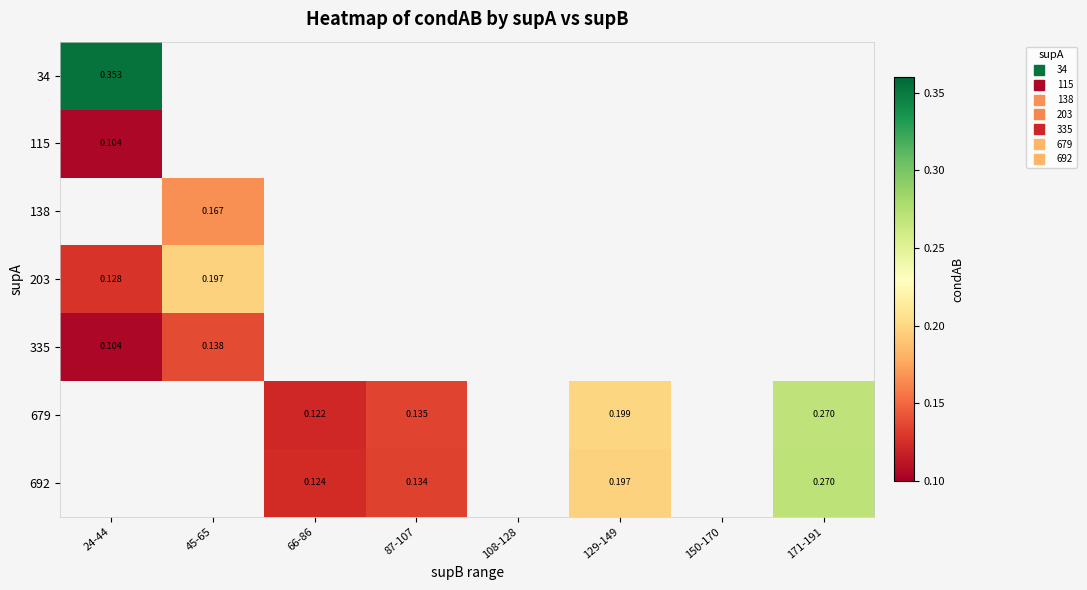

At how many categories does at least one series exceed 0?

6